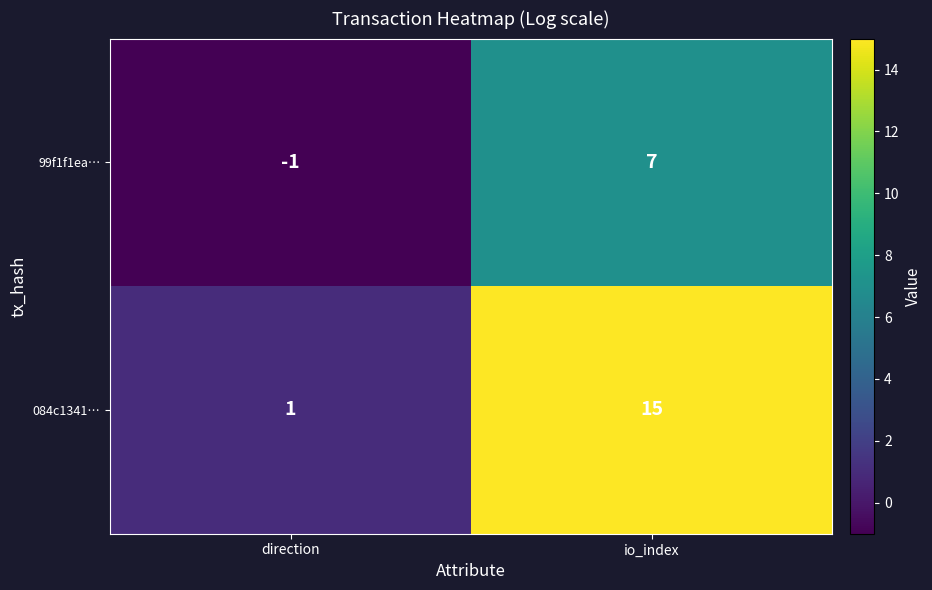

At io_index, list the series in order from smallest to largest.

99f1f1ea…, 084c1341…